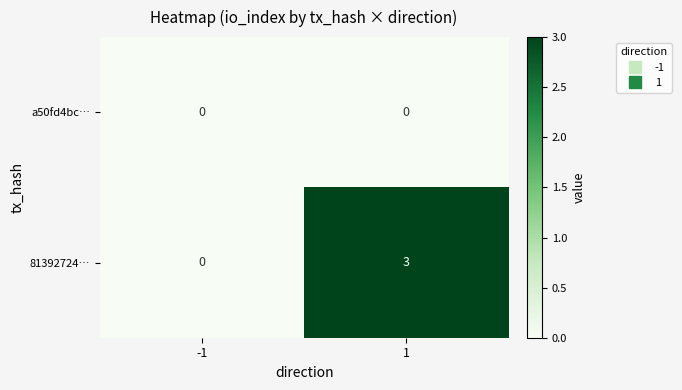

Is the value of 81392724… at 1 greater than the value of a50fd4bc… at 1?

Yes